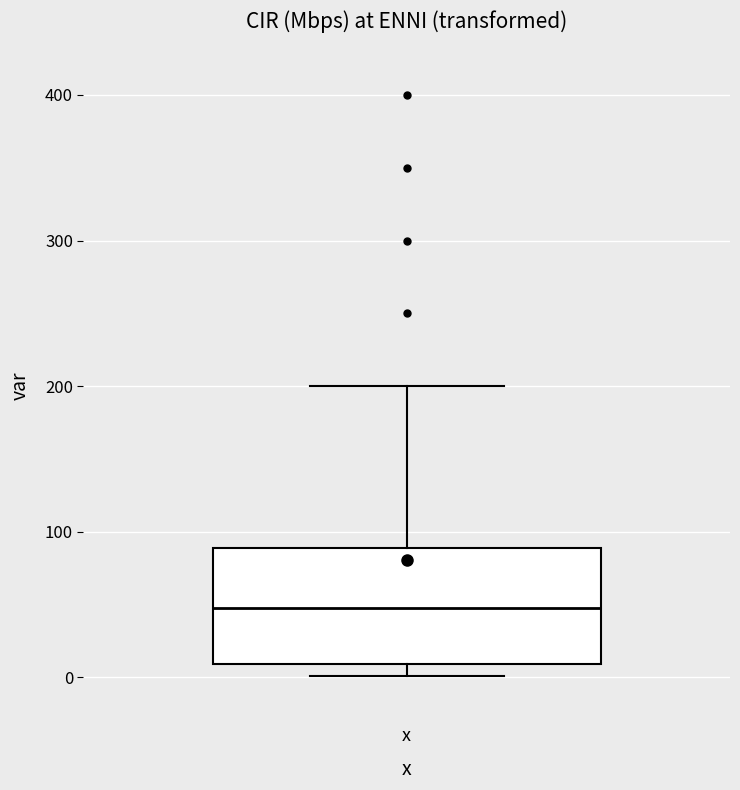

Transcribe this box plot: give where the median line is, the range the box spans, and where the two whiskers end, as read against the y-axis. The values are not printed on the chart, so give them approximately, as read against the axis.

median 50, box 10 to 90, whiskers 0 to 200